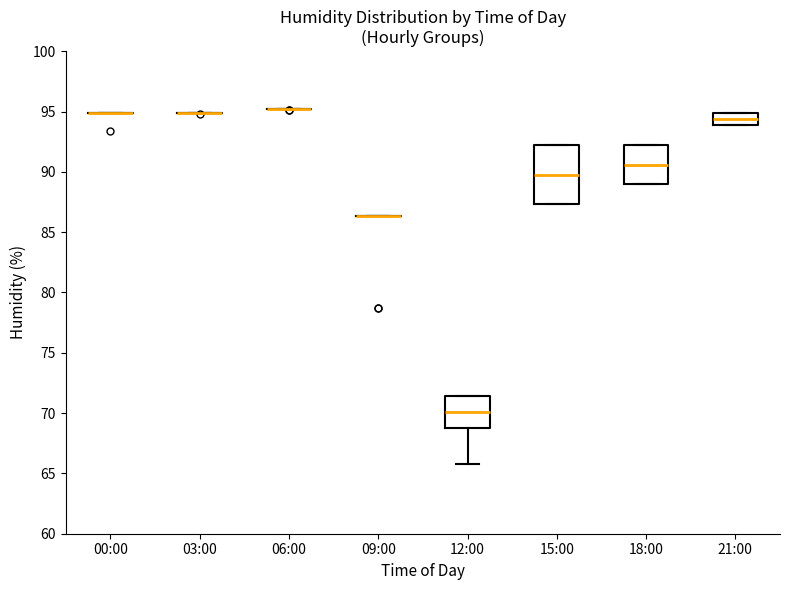

Reading left to right, read every box against the y-axis: the position of its median line, the range the box covers, and the ends of its whiskers. The values are not printed on the chart, so give them approximately, as read against the axis.

00:00: box collapsed to a line at 95.0, whiskers 95.0 to 95.0
03:00: box collapsed to a line at 95.0, whiskers 95.0 to 95.0
06:00: box collapsed to a line at 95.0, whiskers 95.0 to 95.0
09:00: box collapsed to a line at 86.5, whiskers 86.5 to 86.5
12:00: median 70.0, box 69.0 to 71.5, whiskers 66.0 to 71.5
15:00: median 90.0, box 87.5 to 92.0, whiskers 87.5 to 92.0
18:00: median 90.5, box 89.0 to 92.0, whiskers 89.0 to 92.0
21:00: median 94.5, box 94.0 to 95.0, whiskers 94.0 to 95.0